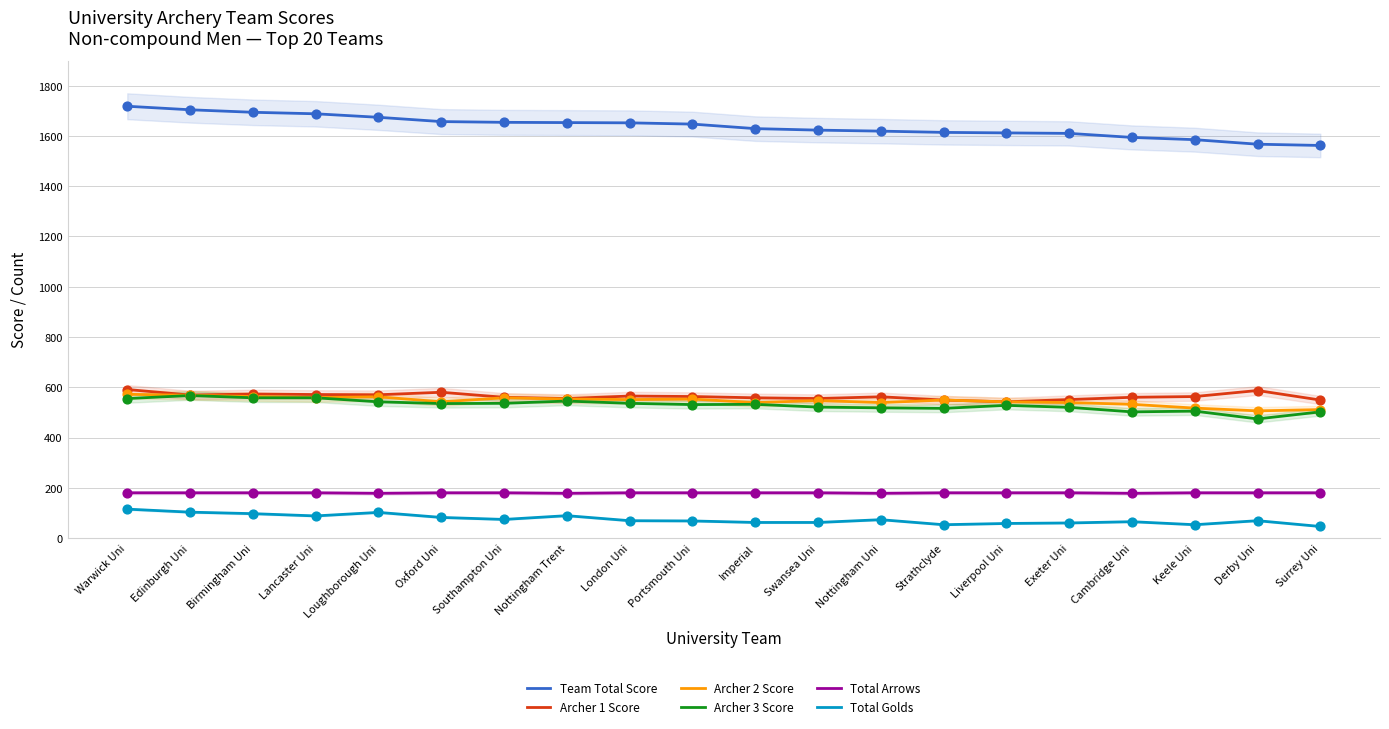

What are all the series names shown in the legend?

Team Total Score, Archer 1 Score, Archer 2 Score, Archer 3 Score, Total Arrows, Total Golds